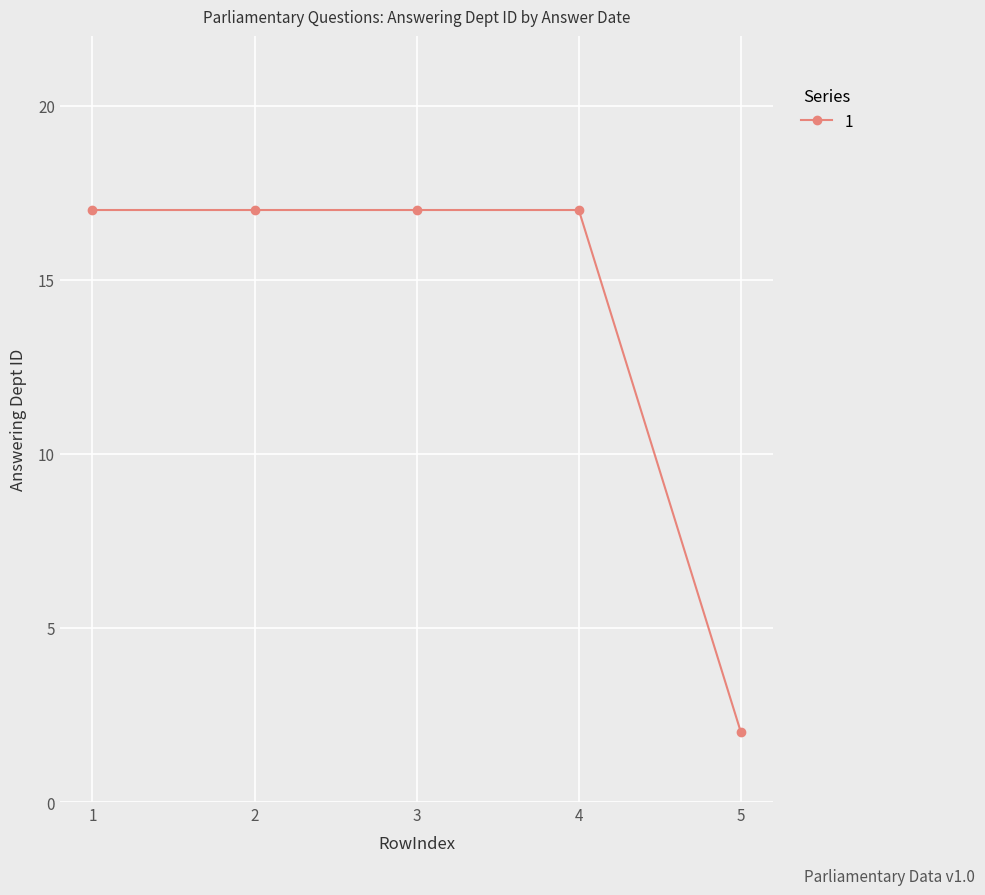

The chart shows a value of 28 at 3. True or false?

False